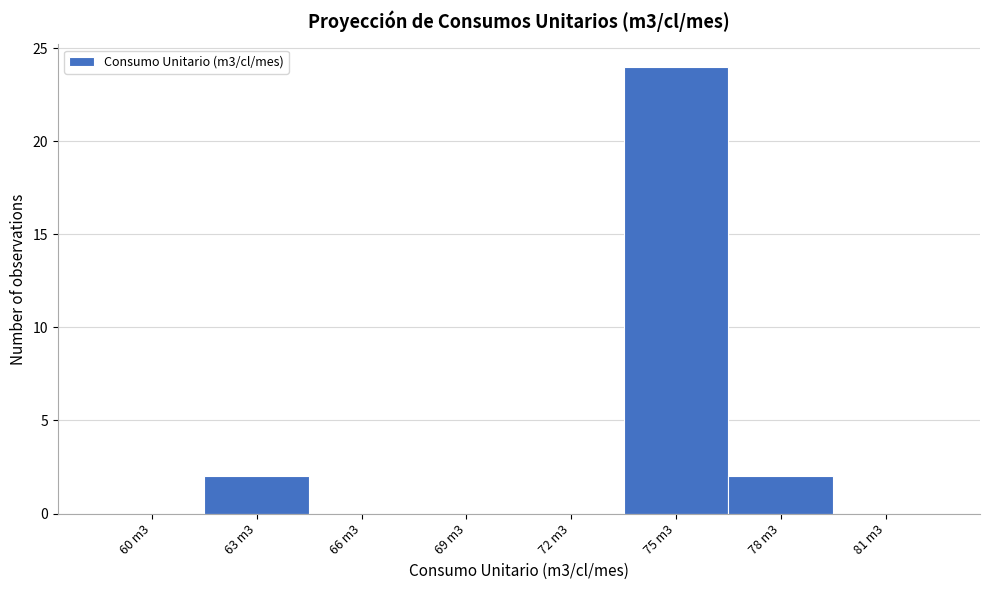

Reading left to right, what are all the values shown in this chart?

60 m3=0	63 m3=2	66 m3=0	69 m3=0	72 m3=0	75 m3=24	78 m3=2	81 m3=0